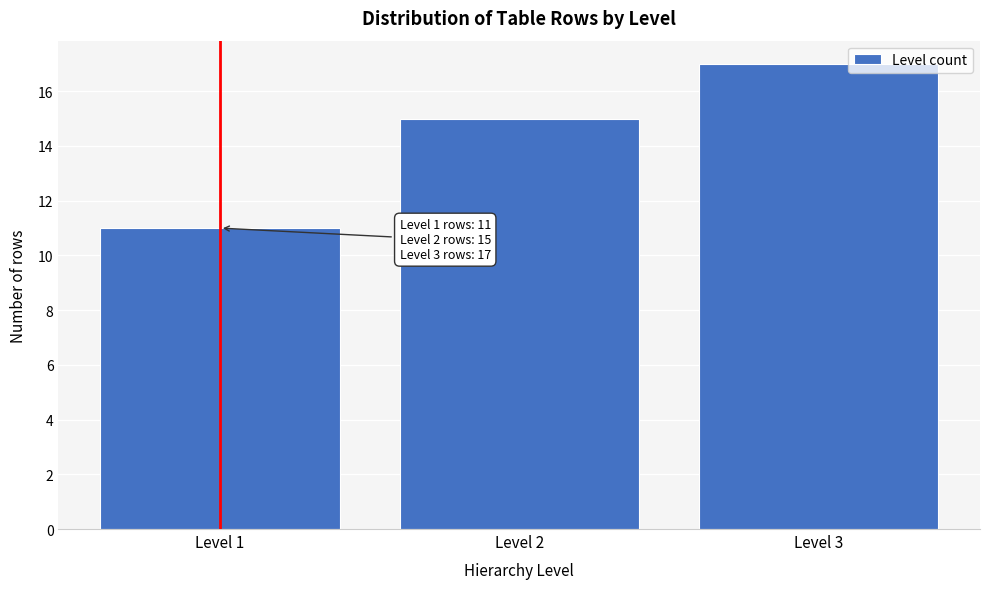

Reading right to left, extract all data points from this chart.

17	15	11